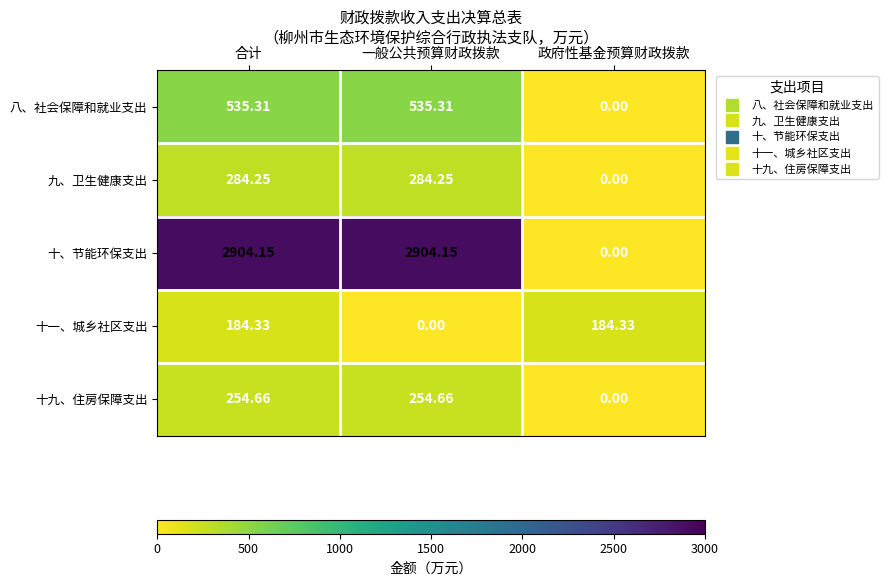

Which series has the largest range (max minus min)?

十、节能环保支出